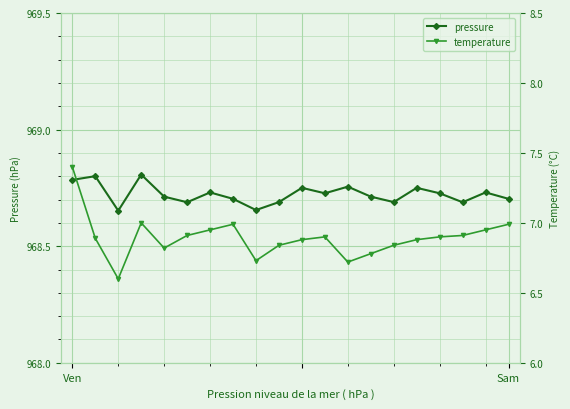

Read the pressure value at 4.

968.7